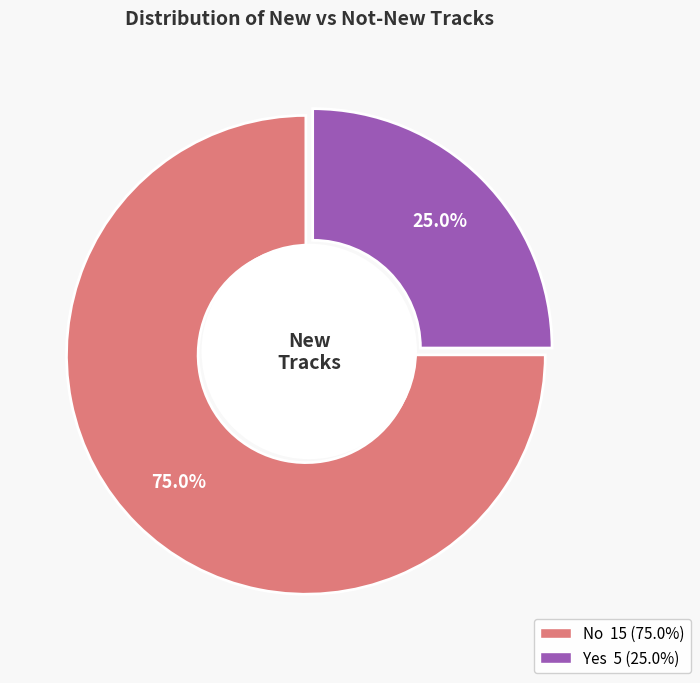

Count the number of slices in the pie.

2